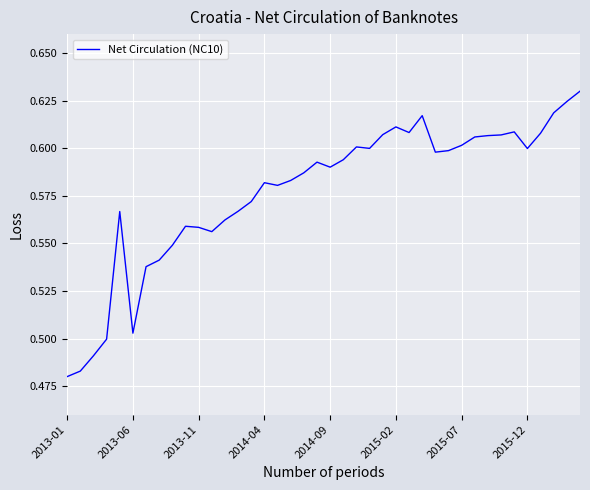

Does the chart have visible grid lines?

Yes